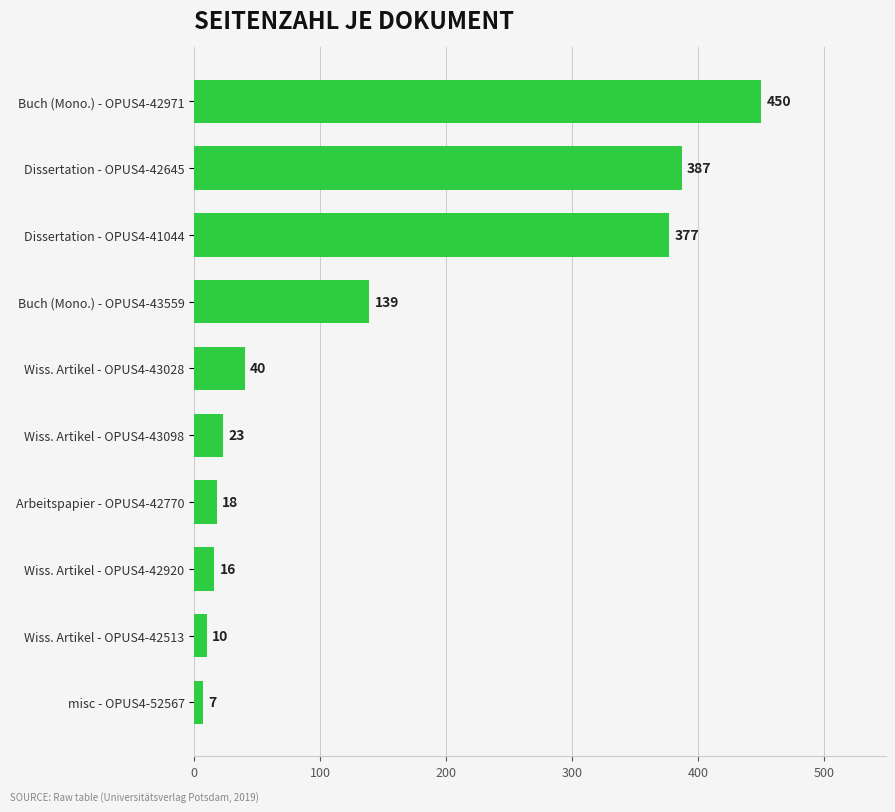

What is the average value?

147